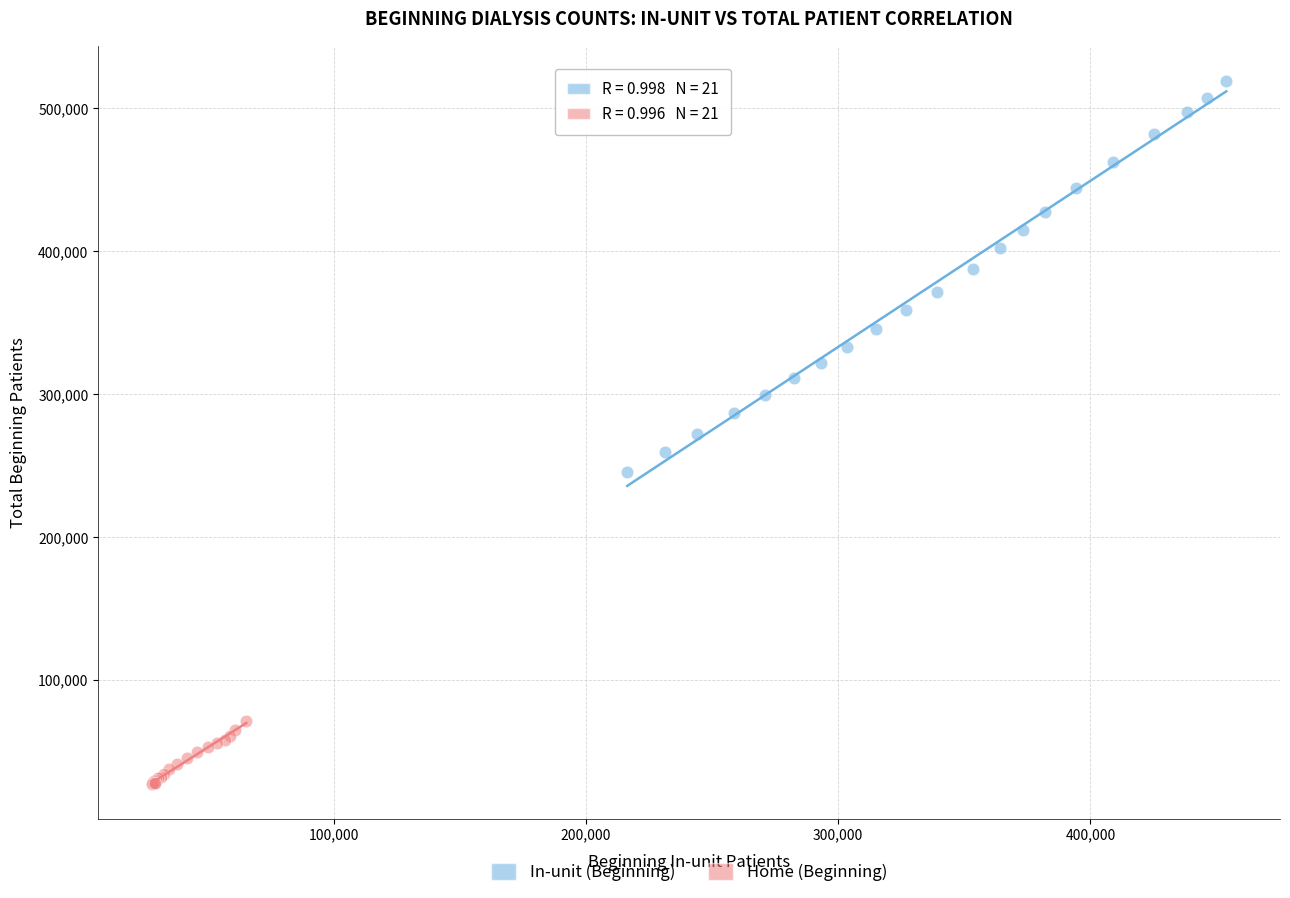

What are all the series names shown in the legend?

In-unit (Beginning), Home (Beginning)